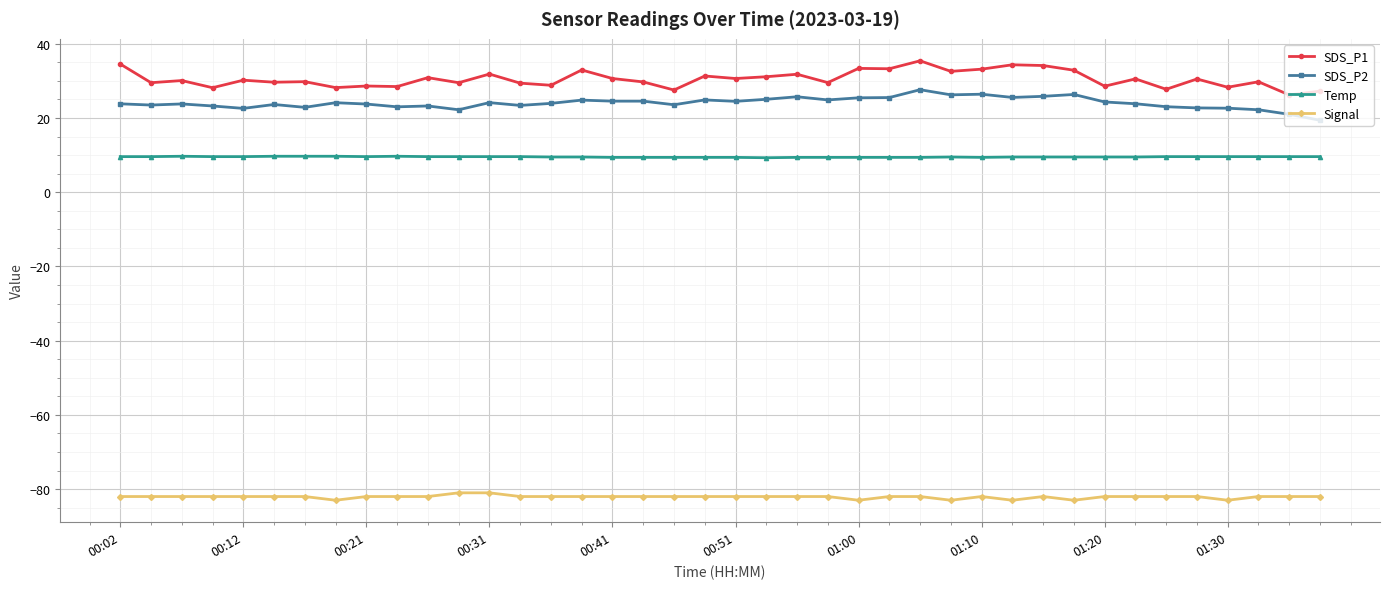

List the series in order of their peak value, lowest first.

Signal, Temp, SDS_P2, SDS_P1